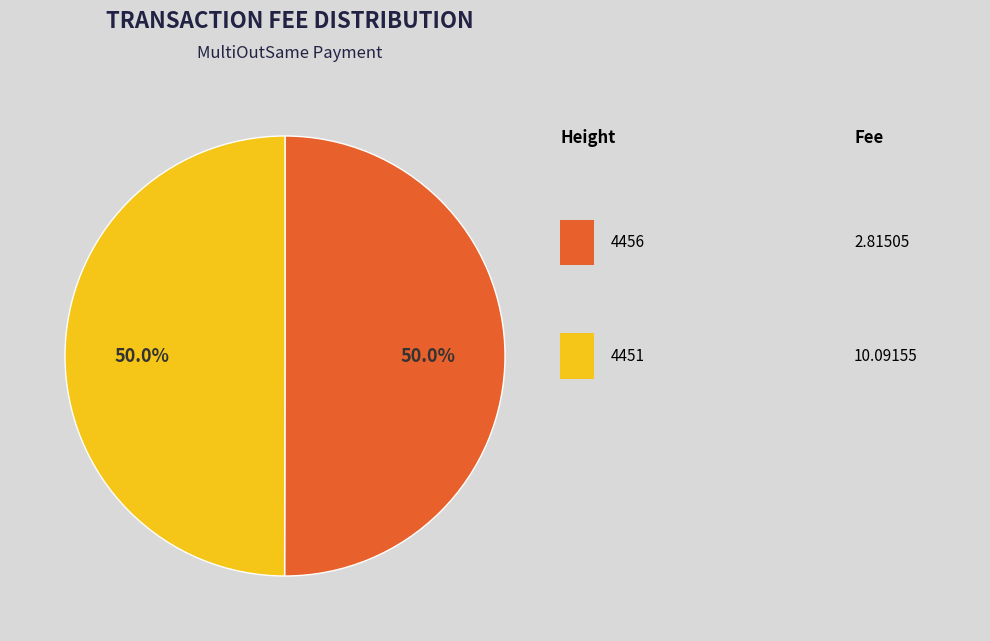

Count the number of slices in the pie.

2